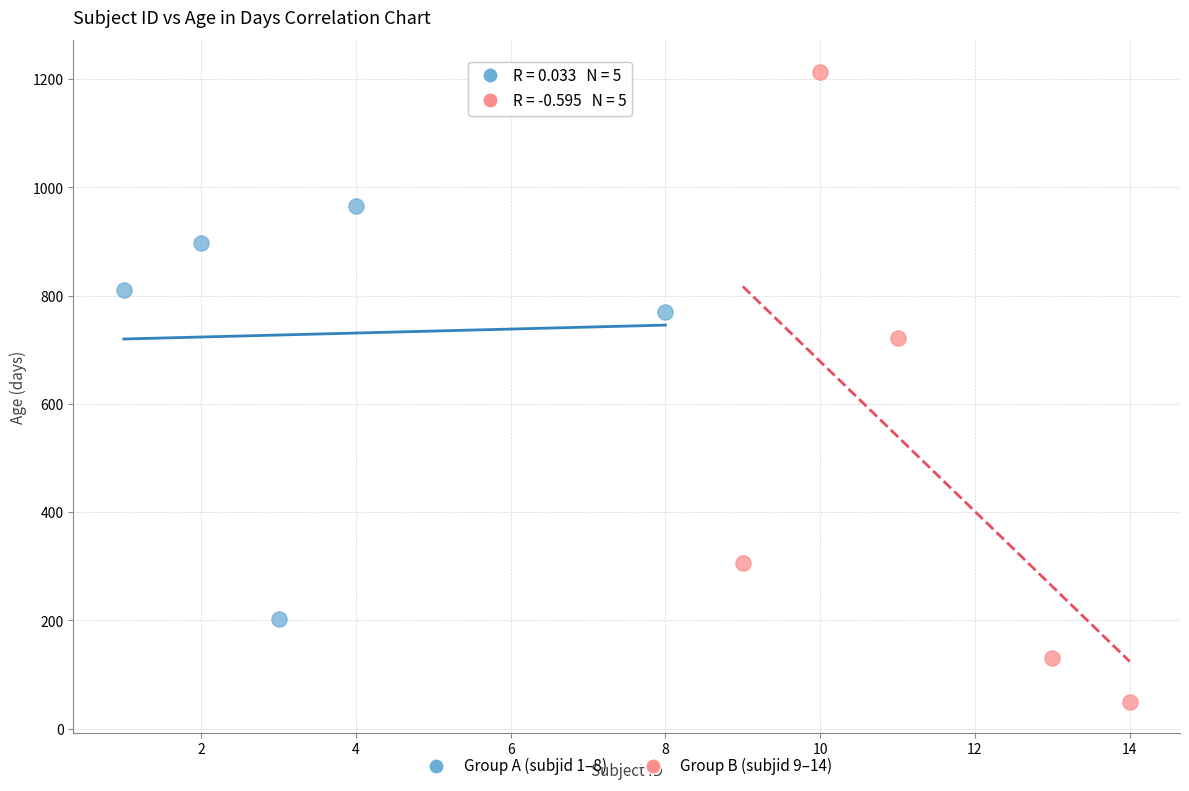

Which series reaches the minimum Y coordinate?

Group B (subjid 9–14)